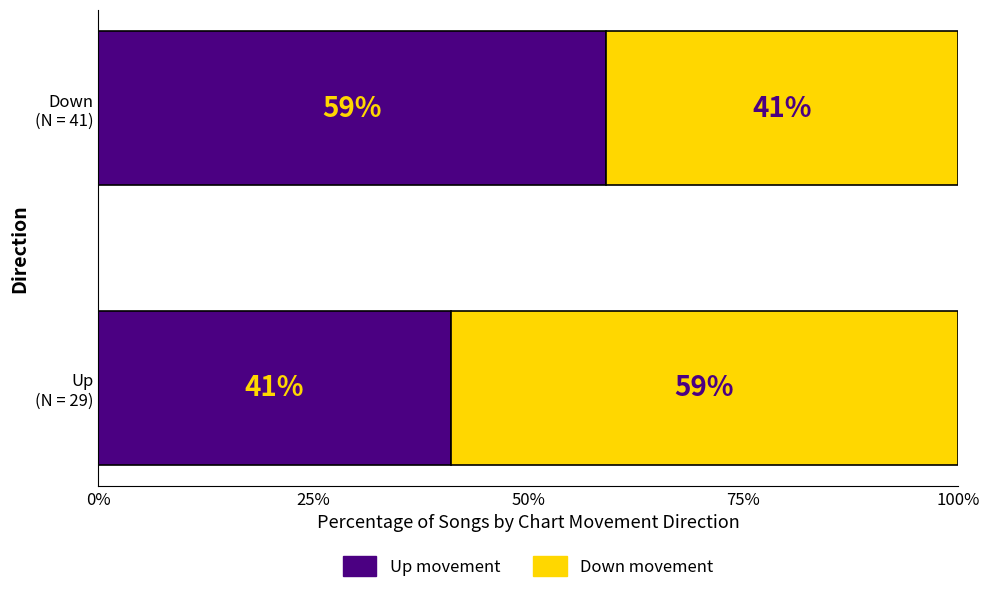

What is the maximum value for Up movement?

59